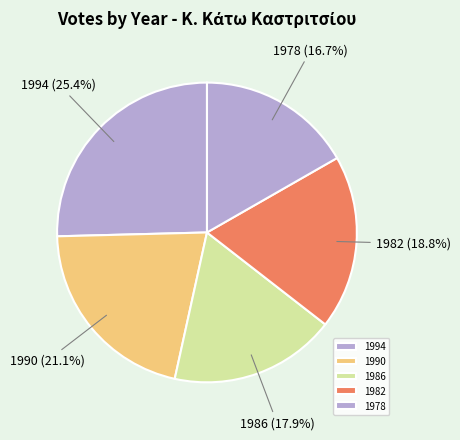

Which has a higher value, 1994 or 1986?

1994